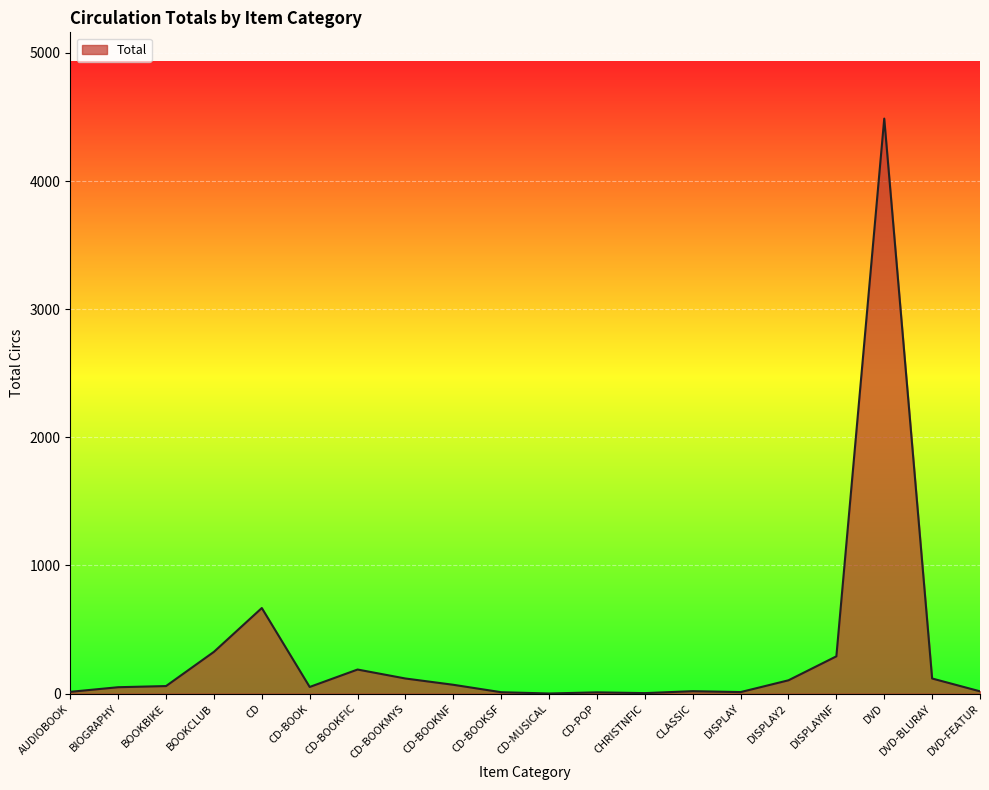

Where is the data nearest to the value 2244?

CD